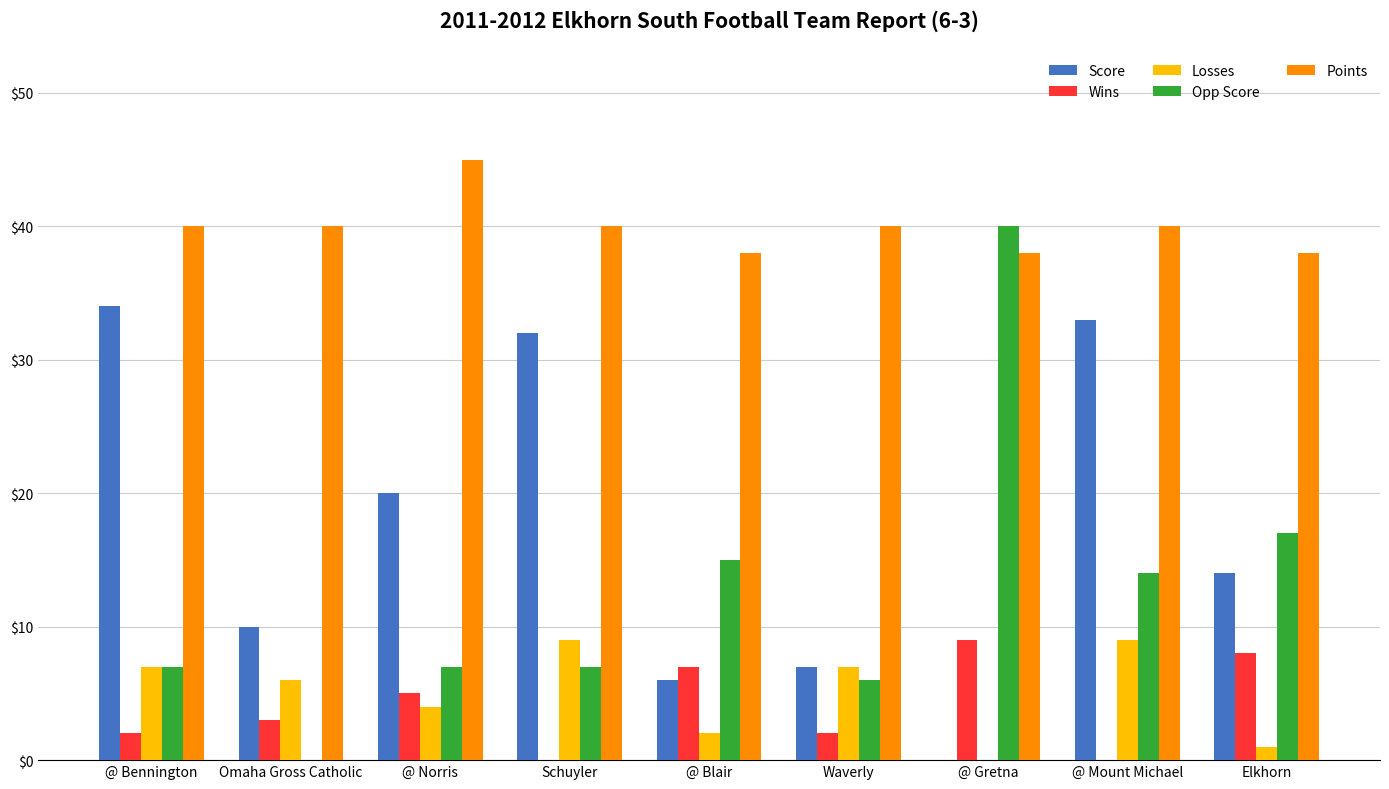

How many positive values does the Score series have?

8